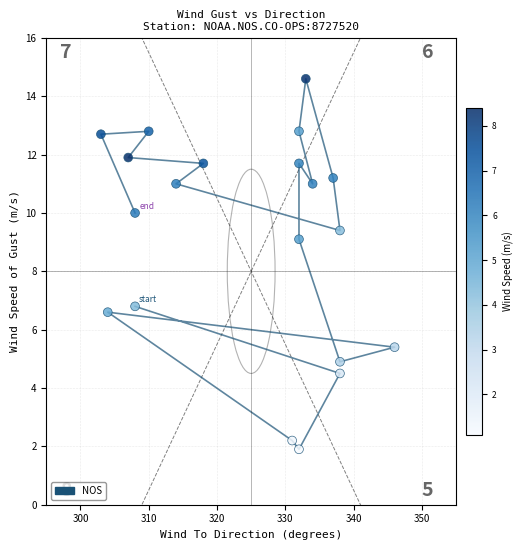

What is the range of X values (max minus min)?

43.0